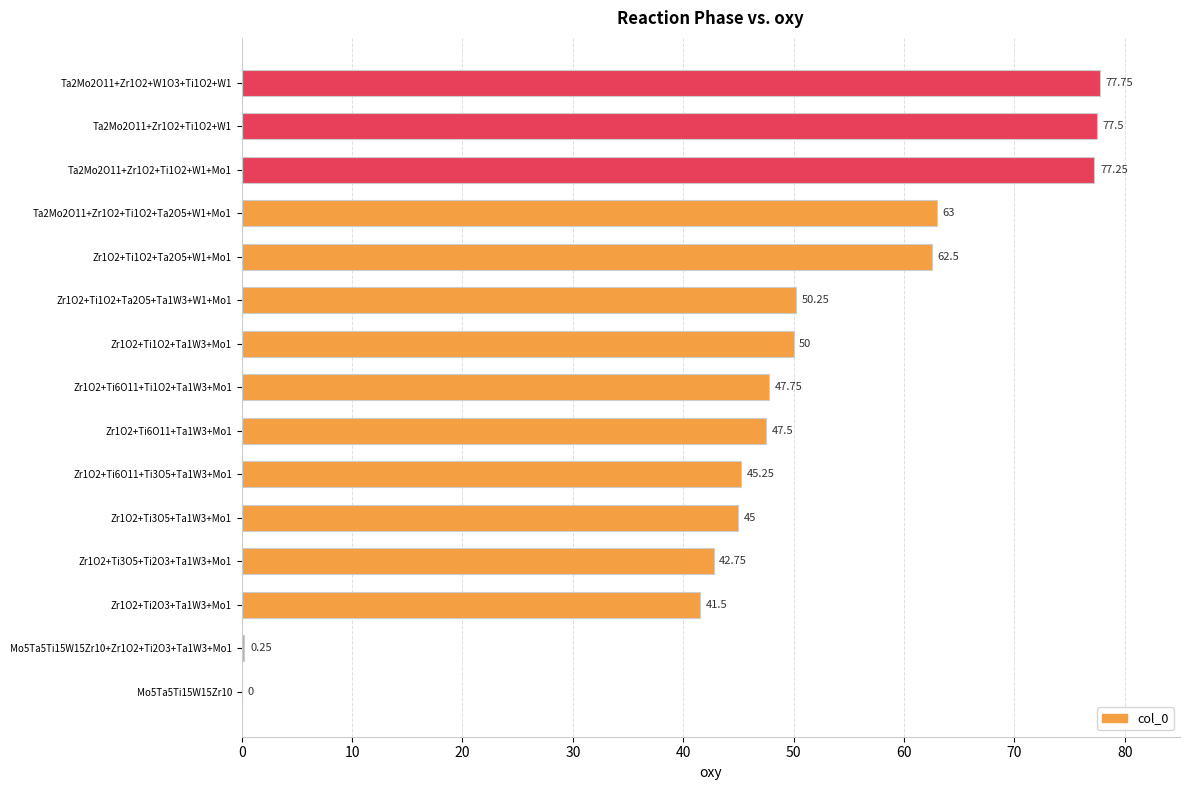

What is the change in value from Zr1O2+Ti6O11+Ta1W3+Mo1 to Ta2Mo2O11+Zr1O2+Ti1O2+Ta2O5+W1+Mo1?

+15.5